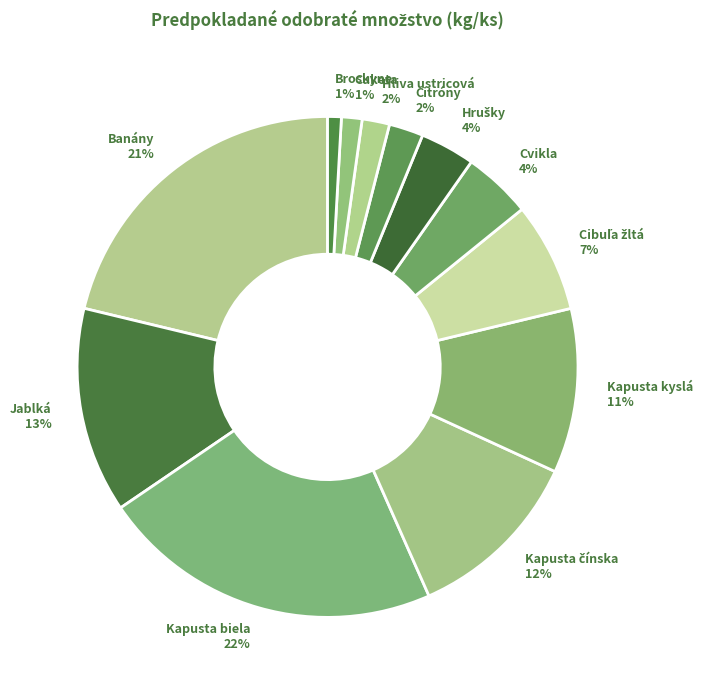

How many slices are in this pie chart?

12